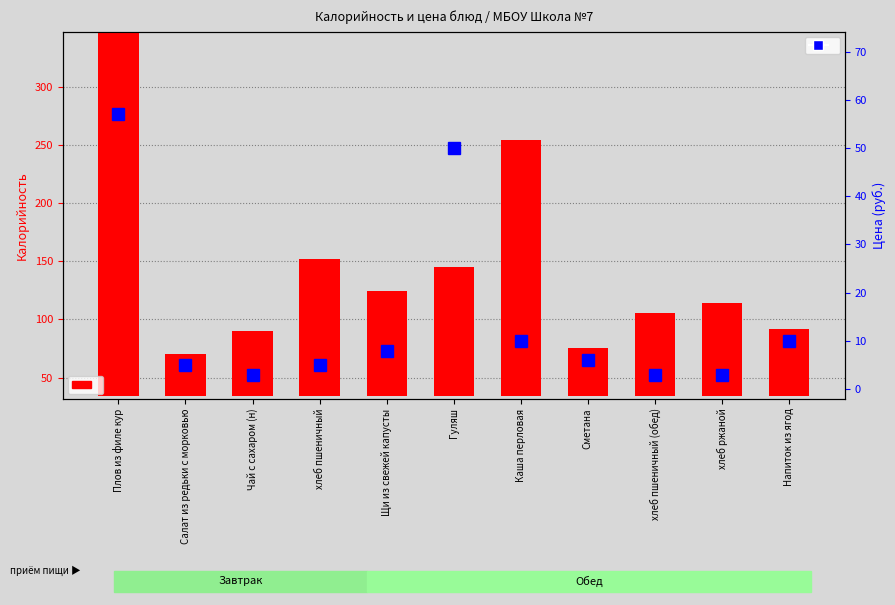

The Калорийность series shows 136.0 at Щи из свежей капусты. True or false?

False